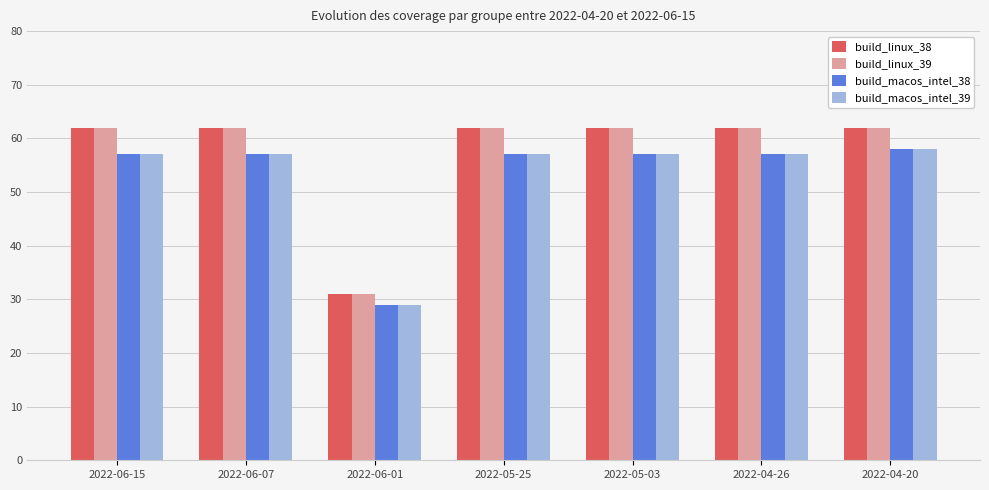

Reading left to right, what are all the values shown in this chart?

build_linux_38: 62	62	31	62	62	62	62
build_linux_39: 62	62	31	62	62	62	62
build_macos_intel_38: 57	57	29	57	57	57	58
build_macos_intel_39: 57	57	29	57	57	57	58